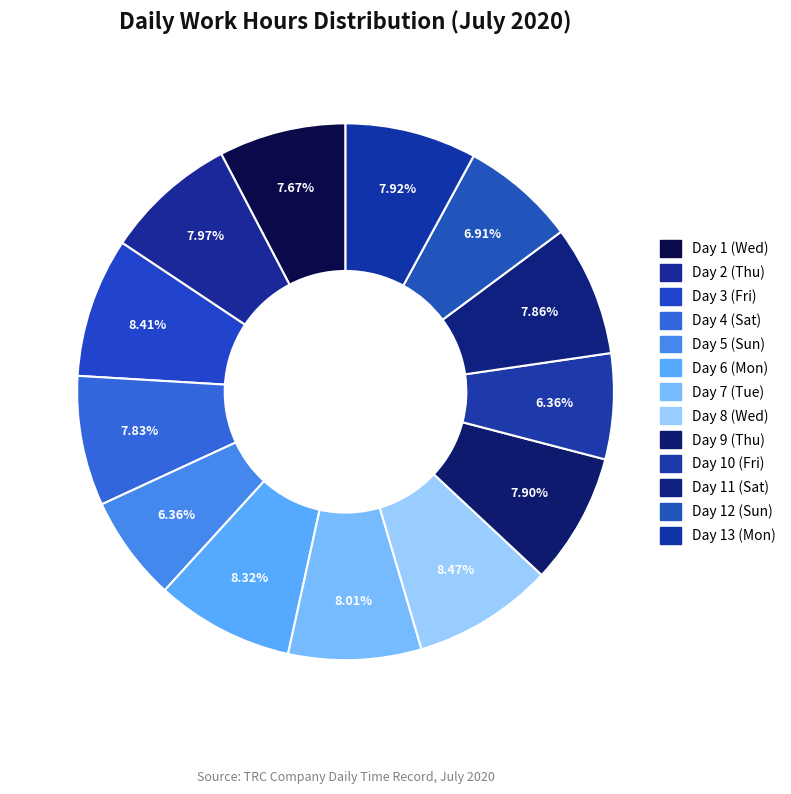

How many segments does this pie chart have?

13